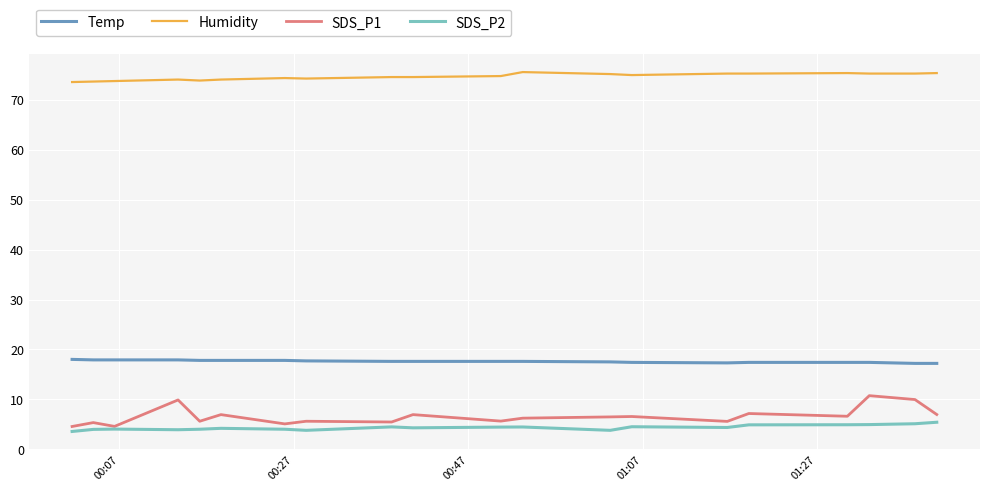

Rank the series by their maximum value, from highest to lowest.

Humidity, Temp, SDS_P1, SDS_P2